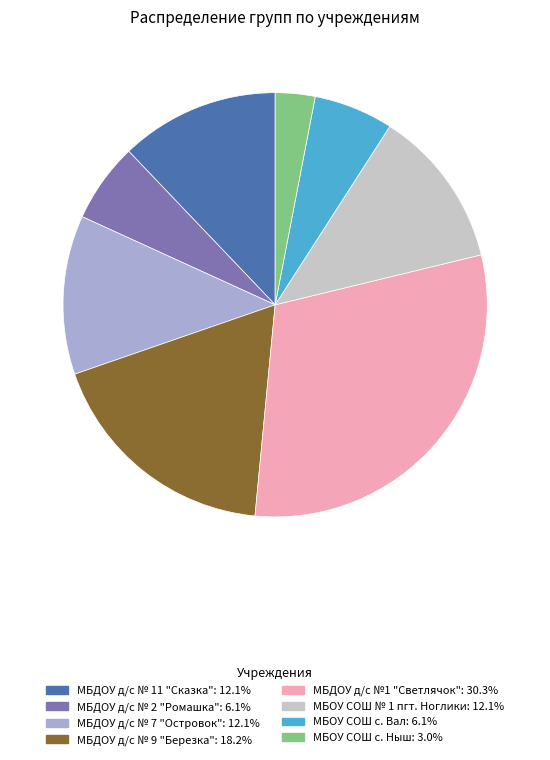

Is the sum of МБДОУ д/с № 9 "Березка" and МБДОУ д/с № 2 "Ромашка" greater than half?

No